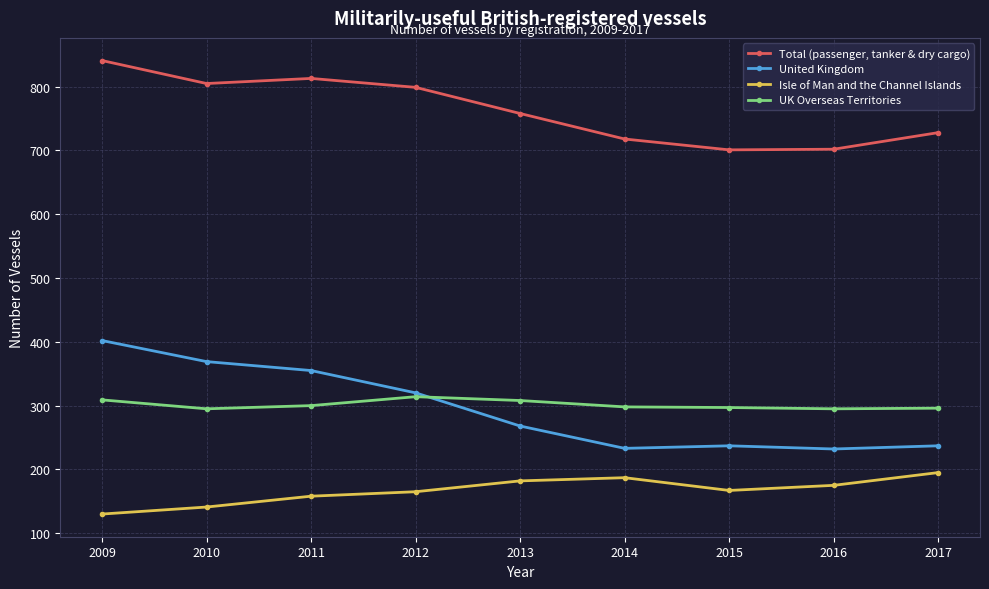

Which series has the largest range (max minus min)?

United Kingdom